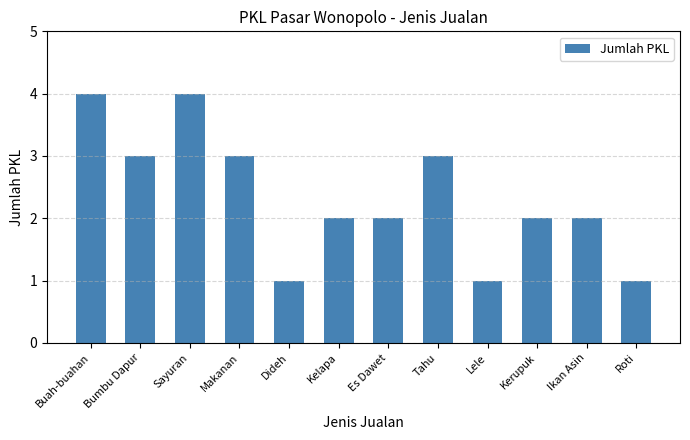

Reading right to left, what are all the values shown in this chart?

Roti=1	Ikan Asin=2	Kerupuk=2	Lele=1	Tahu=3	Es Dawet=2	Kelapa=2	Dideh=1	Makanan=3	Sayuran=4	Bumbu Dapur=3	Buah-buahan=4